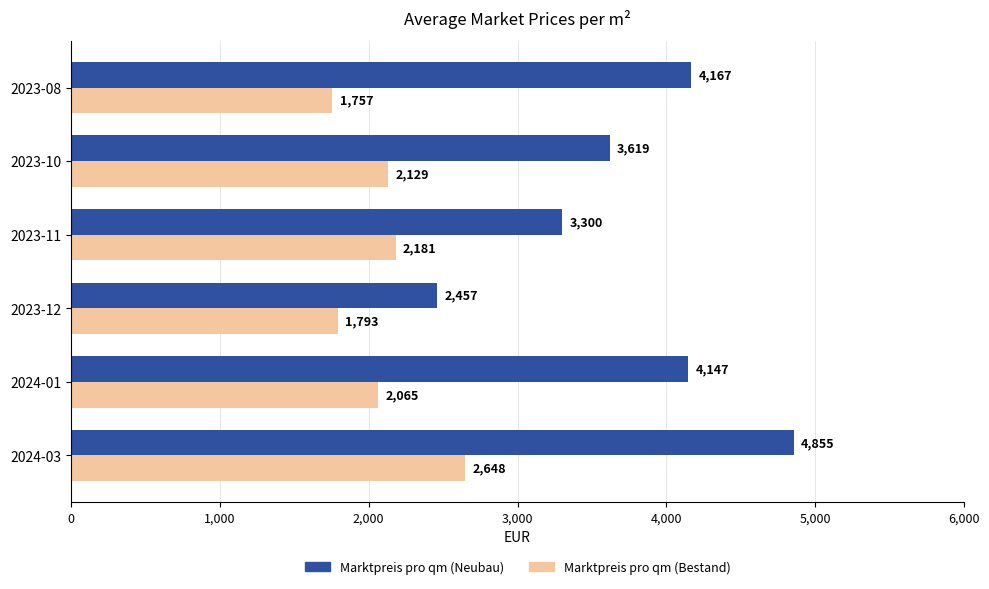

Rank the categories by Marktpreis pro qm (Bestand) value from highest to lowest.

2024-03, 2023-11, 2023-10, 2024-01, 2023-12, 2023-08